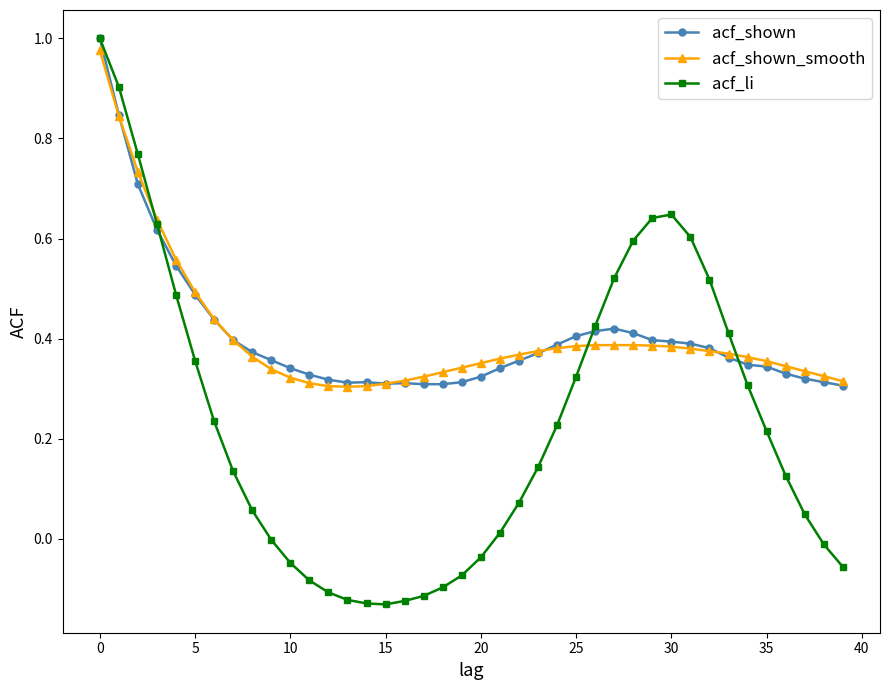

How many series are shown in this chart?

3